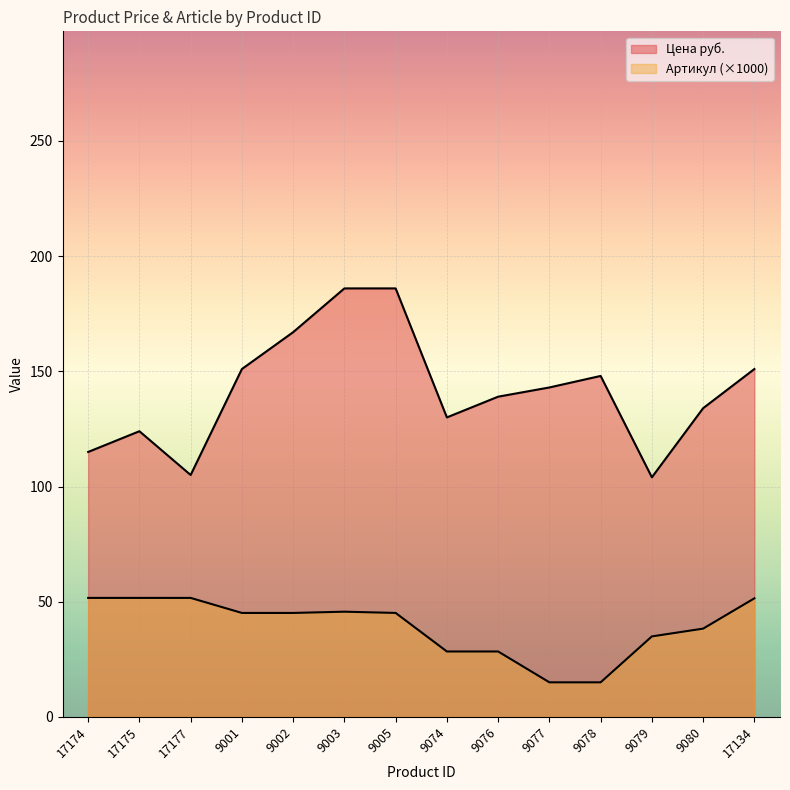

Which label corresponds to the smallest value in the chart?

9078